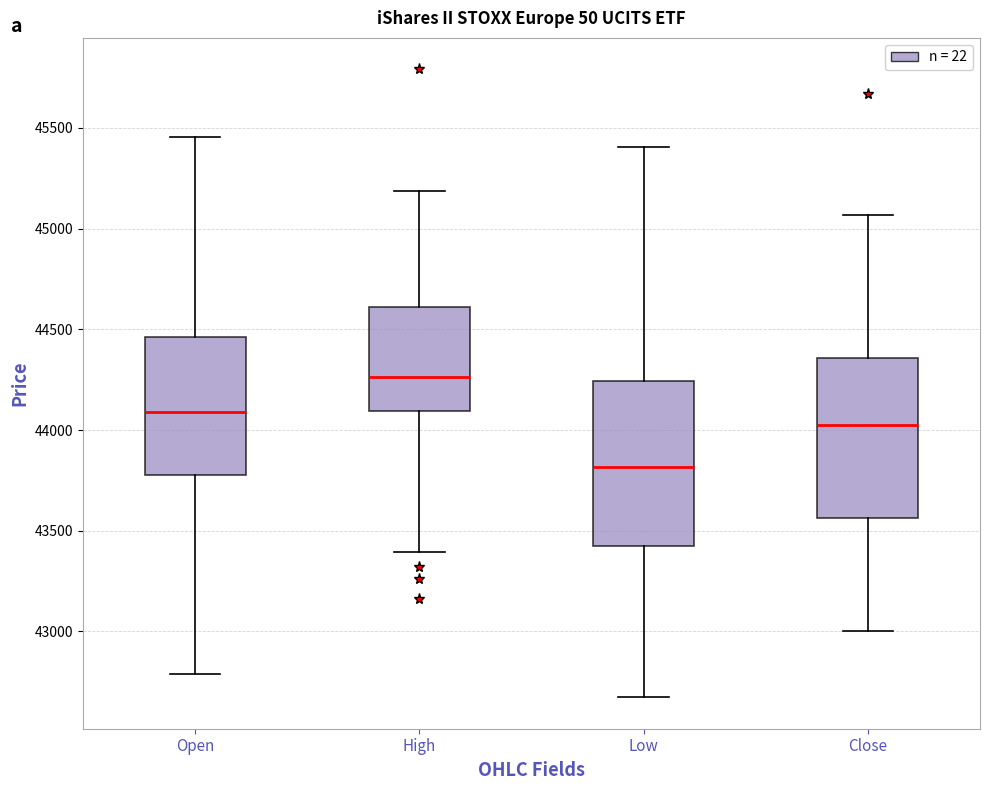

Reading left to right, transcribe this box plot: for each box, give where its median line is, the range the box spans, and where its two whiskers end, as read against the y-axis. The values are not printed on the chart, so give them approximately, as read against the axis.

Open: median 44100, box 43800 to 44450, whiskers 42800 to 45450
High: median 44250, box 44100 to 44600, whiskers 43400 to 45200
Low: median 43800, box 43450 to 44250, whiskers 42650 to 45400
Close: median 44000, box 43550 to 44350, whiskers 43000 to 45050